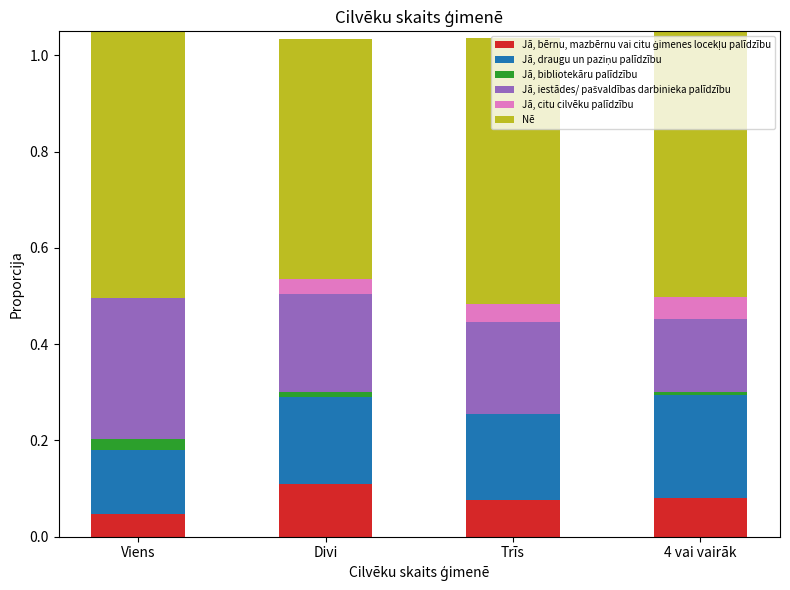

Rank the categories by Jā, bērnu, mazbērnu vai citu ģimenes locekļu palīdzību value from lowest to highest.

Viens, Trīs, 4 vai vairāk, Divi